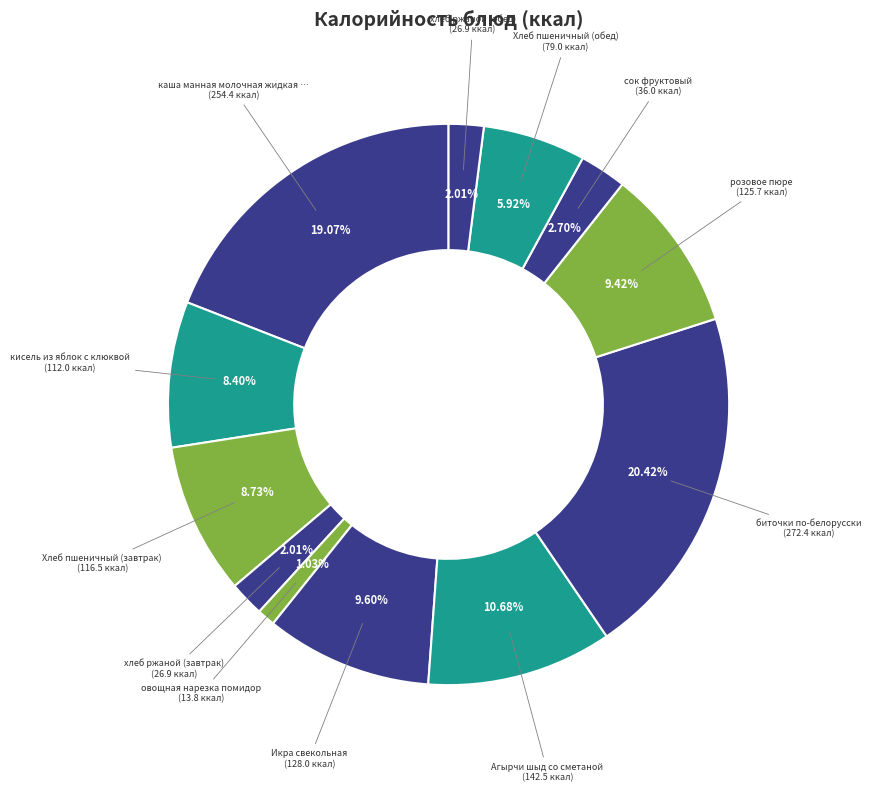

Which slice is the smallest?

овощная нарезка помидор